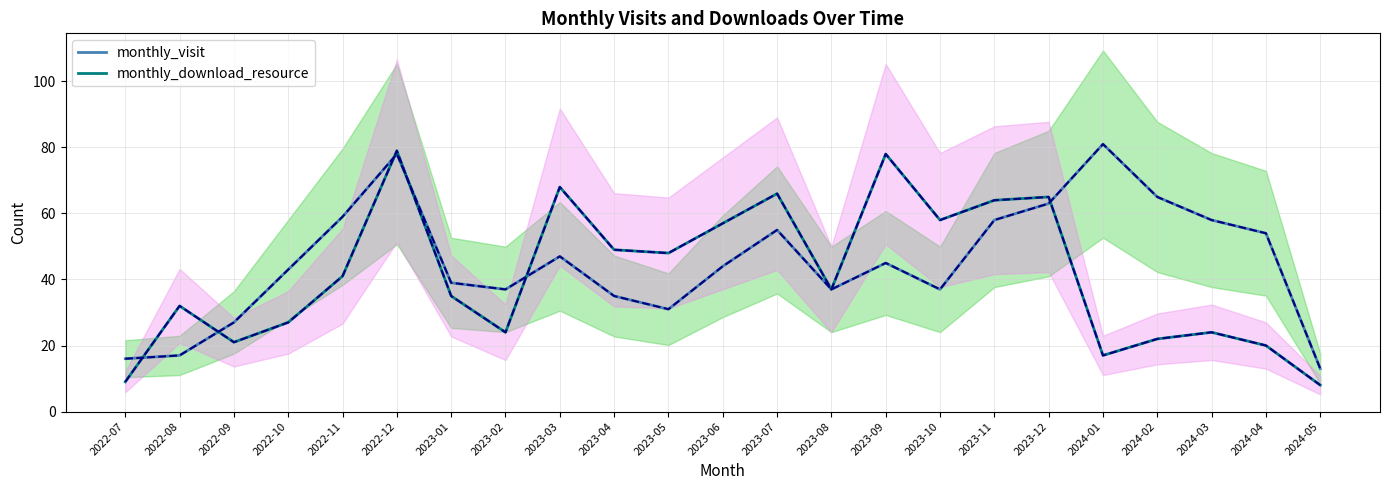

The monthly_download_resource series shows 73 at 2022-11. True or false?

False